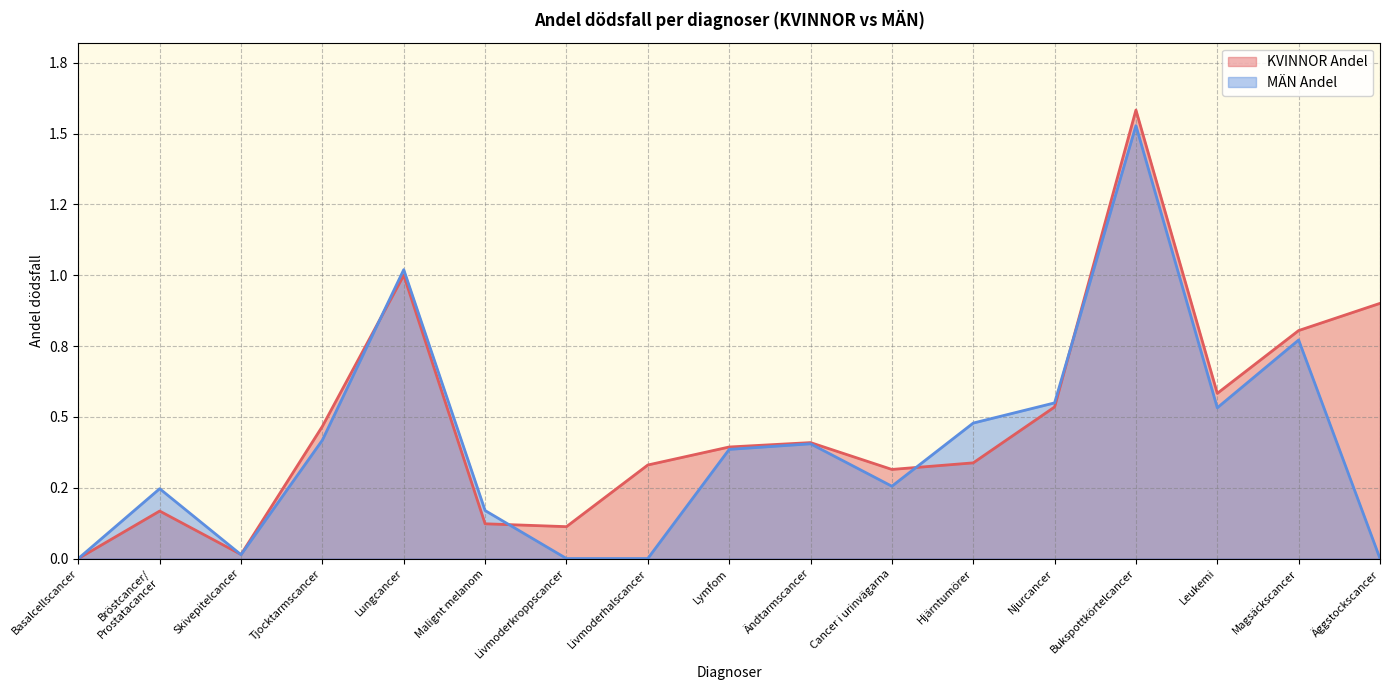

Which series has the widest spread of values?

KVINNOR Andel